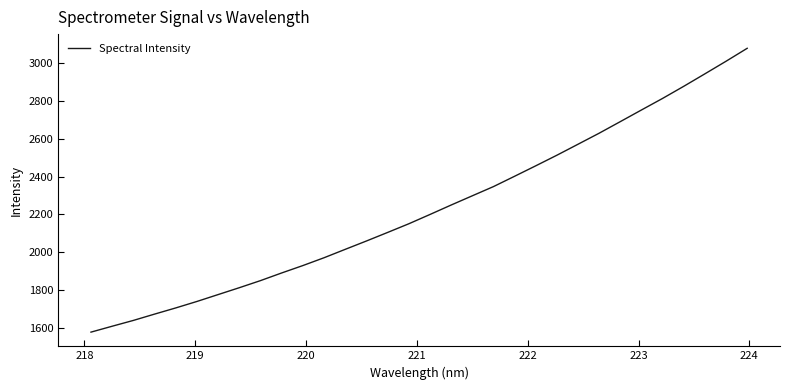

What is the maximum value shown in the chart?

3075.8